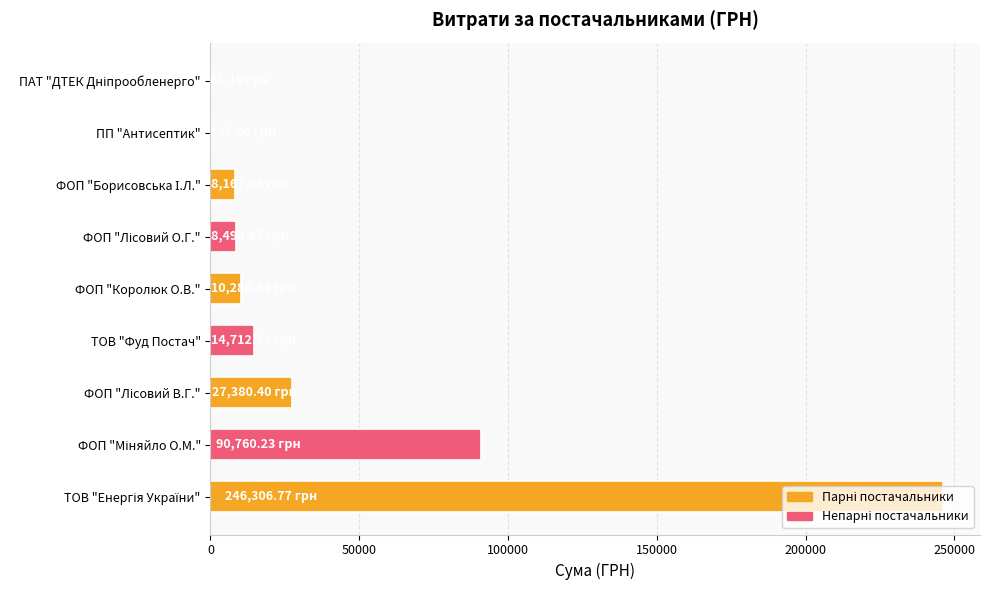

What is the sum of all values?

406302.2